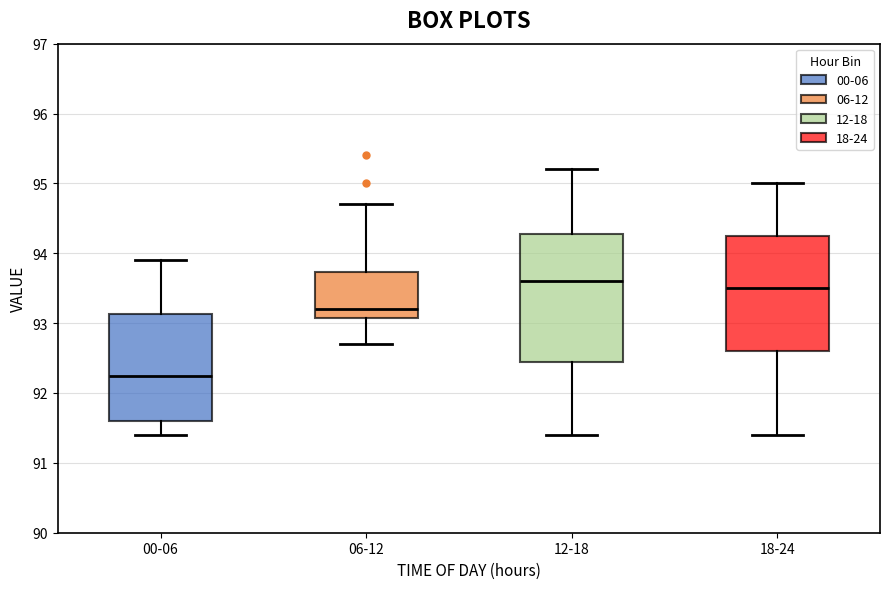

Where does the upper whisker of the box for 18-24 end on the y-axis? The values are not printed on the chart, so give them approximately, as read against the axis.

95.0